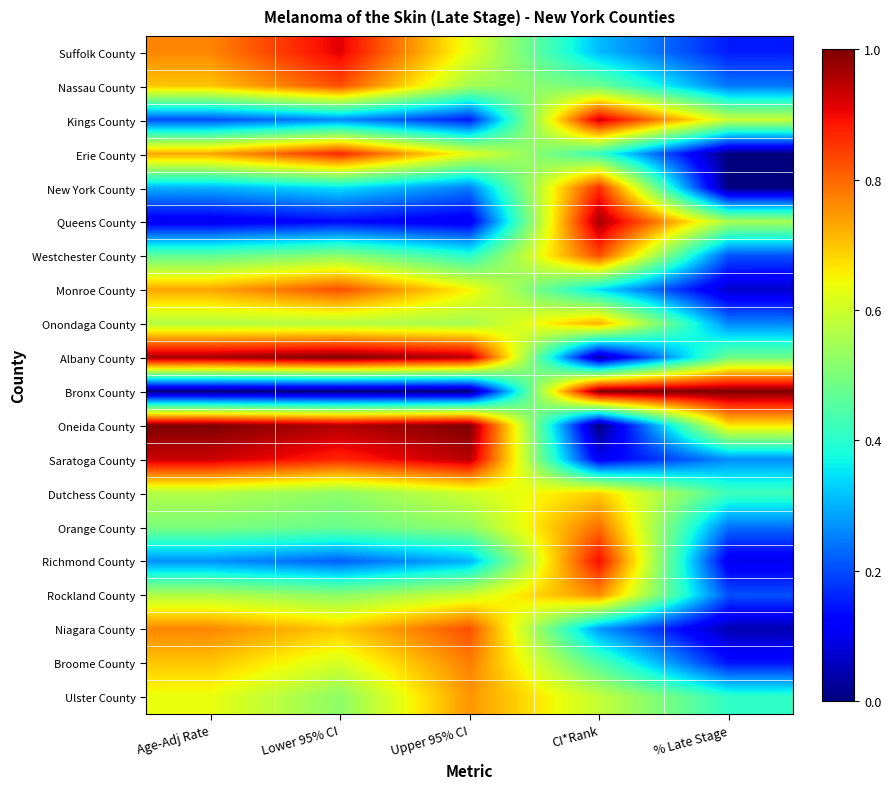

At which category is the sum across all series the highest?

Lower 95% CI